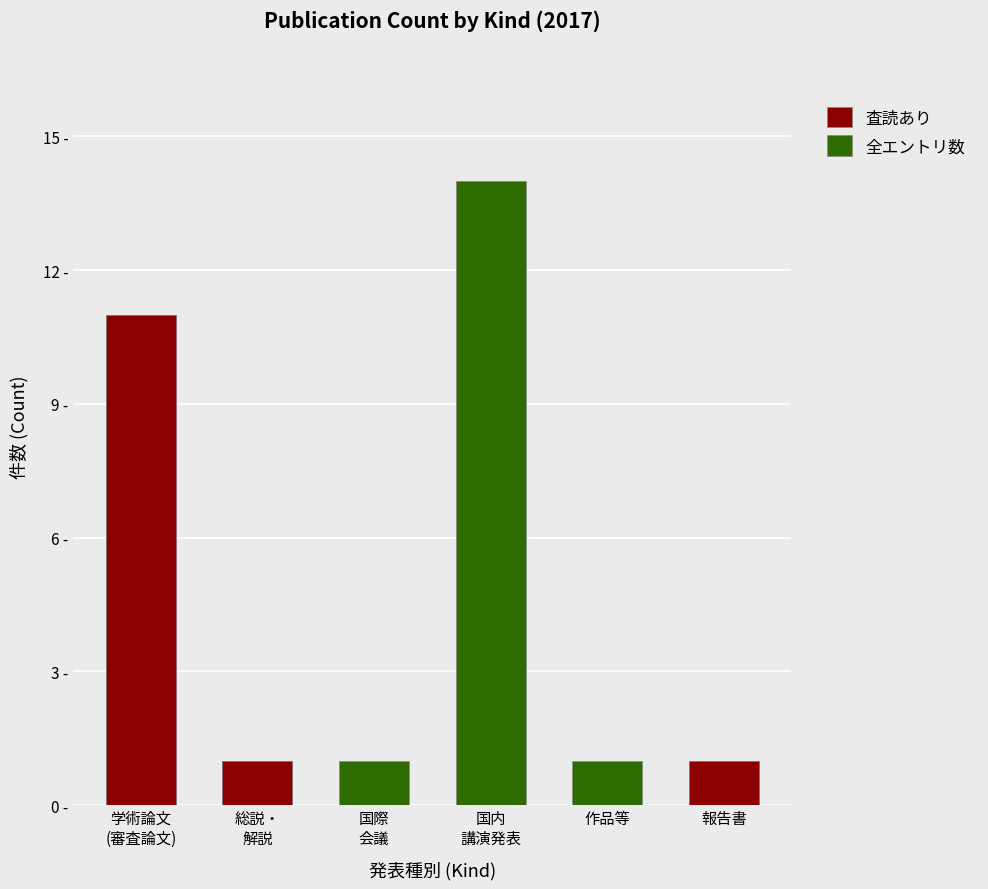

How many data points does each series have?

6